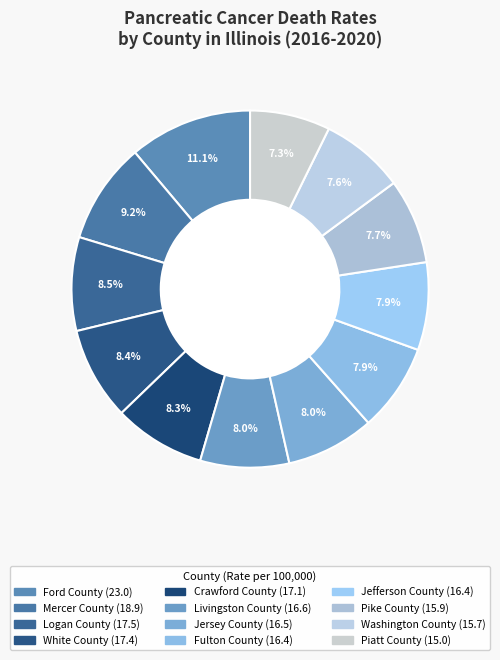

How many segments does this pie chart have?

12